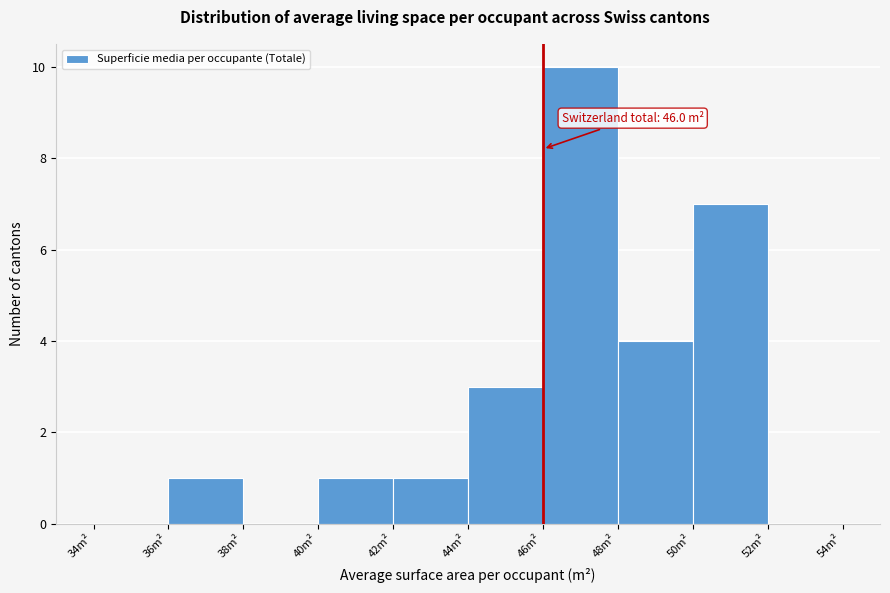

Over which range of the x-axis is the bar tallest?

46 to 48